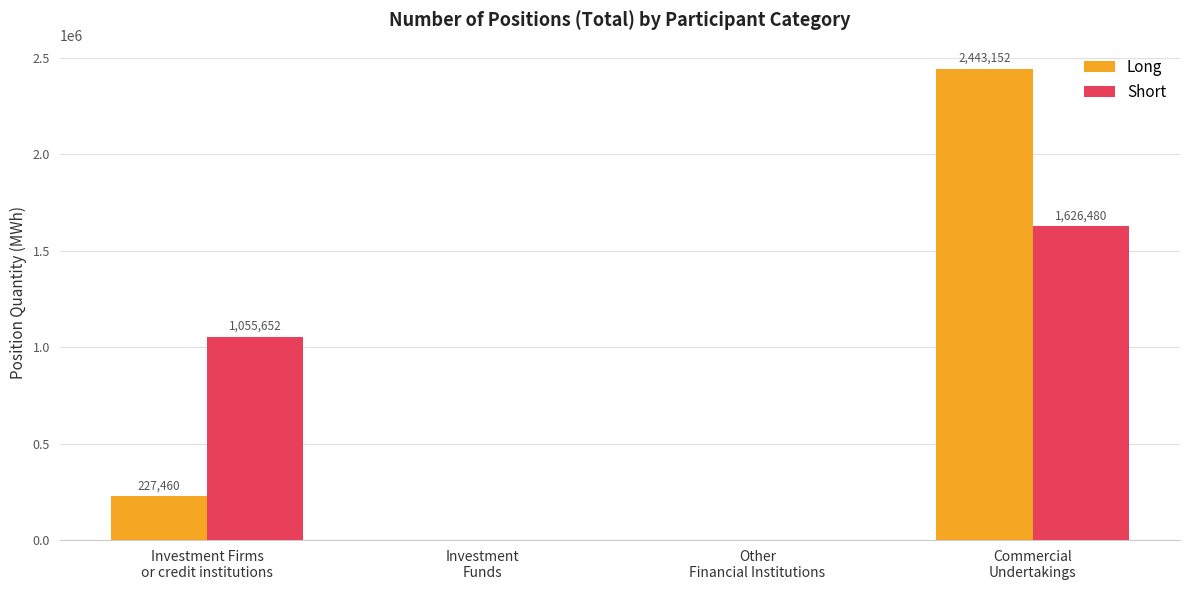

Which series has the widest spread of values?

Long